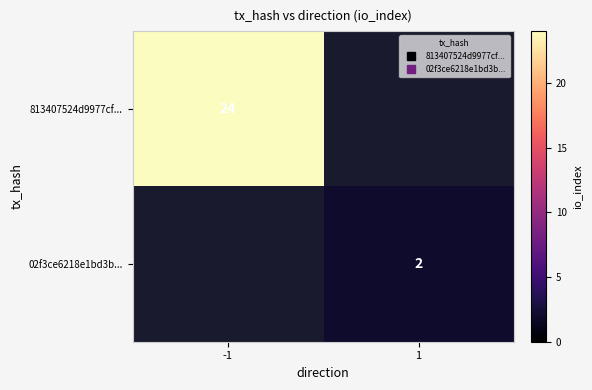

What value does the 02f3ce6218e1bd3b... series have at 1?

2